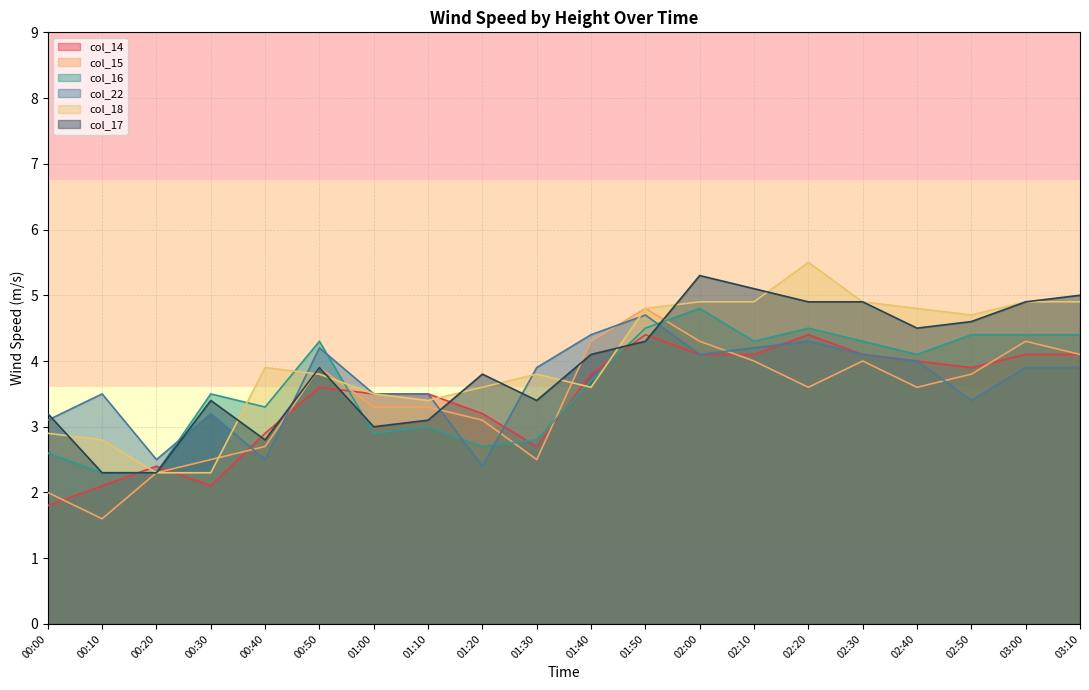

At how many categories does at least one series exceed 3?

19